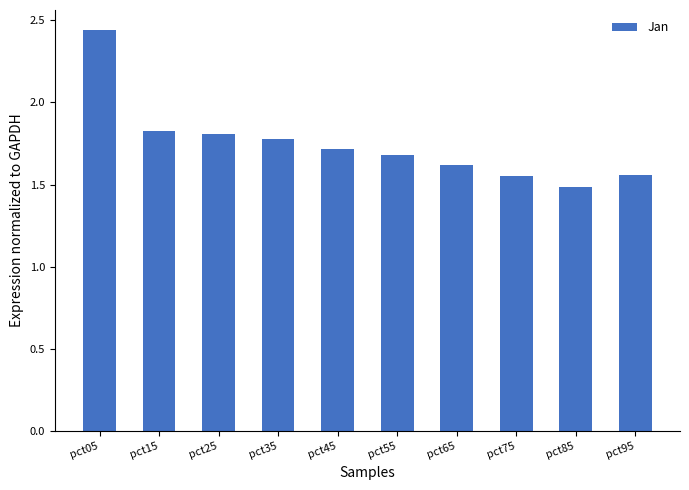

How many bars are there in total?

10